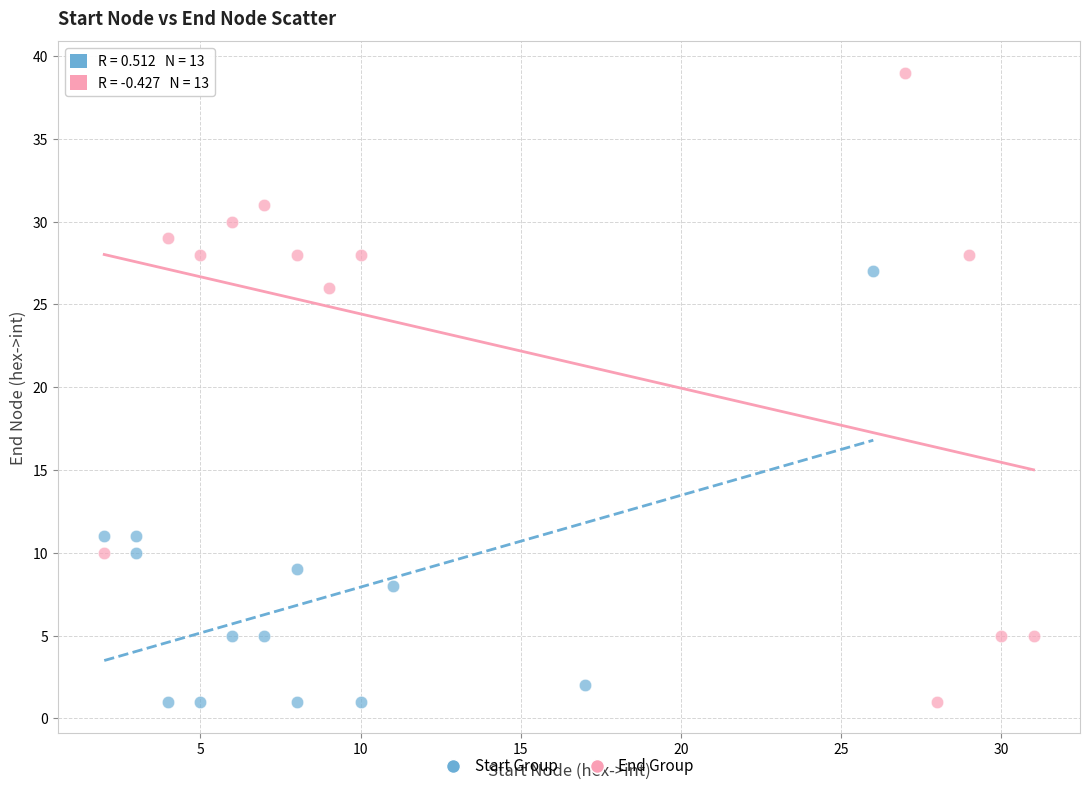

Which series has the widest spread of Y values?

End Group